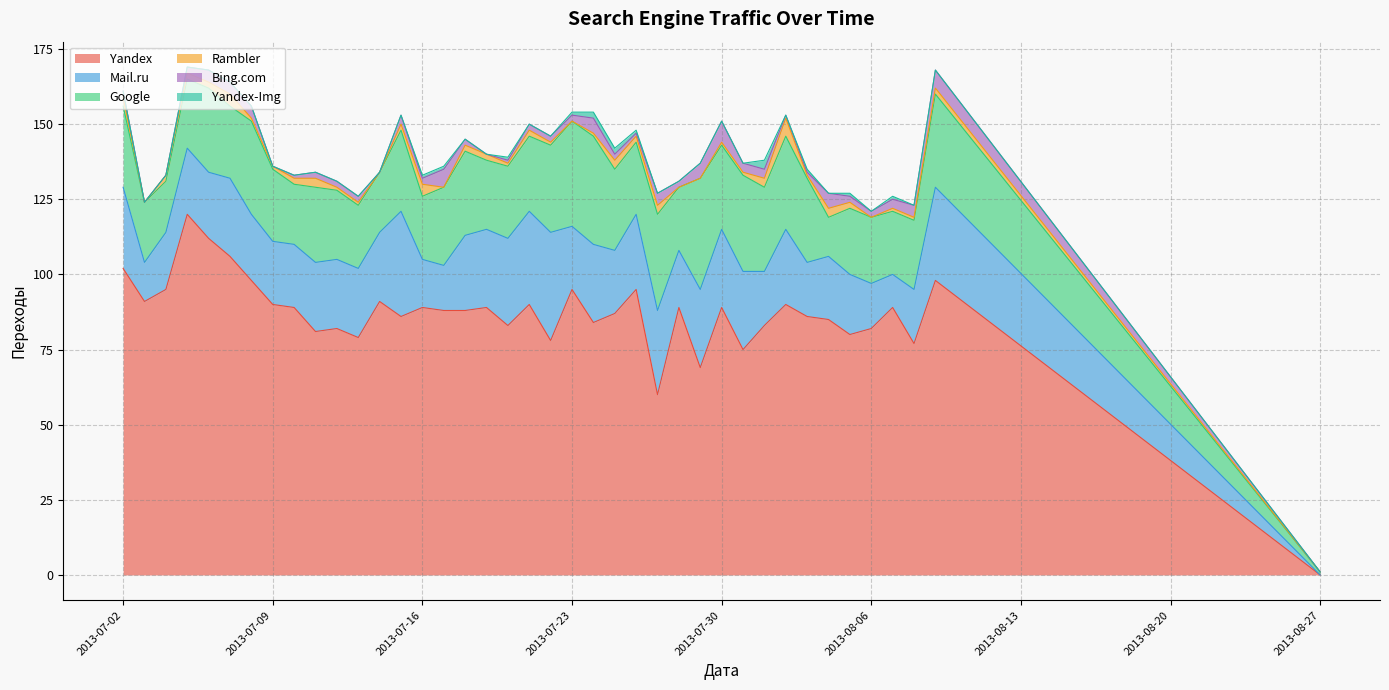

The value of Yandex at 2013-08-01 is 83. True or false?

True